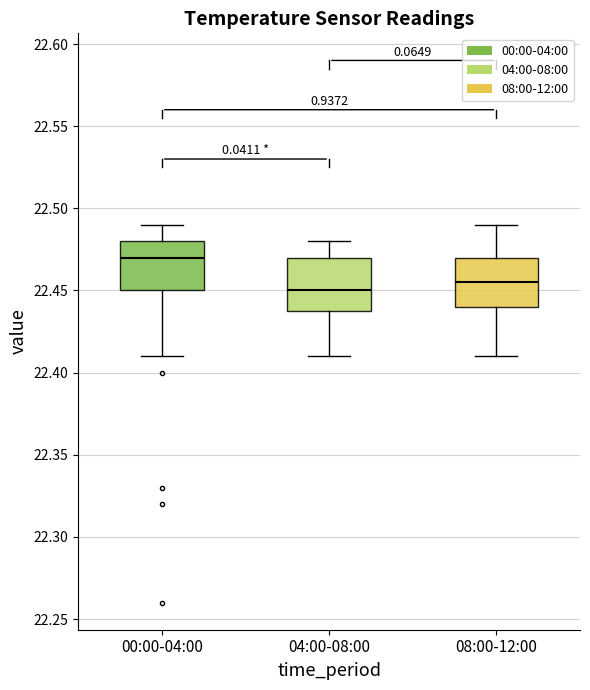

Reading left to right, read every box against the y-axis: the position of its median line, the range the box covers, and the ends of its whiskers. The values are not printed on the chart, so give them approximately, as read against the axis.

00:00-04:00: median 22.470, box 22.450 to 22.480, whiskers 22.410 to 22.490
04:00-08:00: median 22.450, box 22.440 to 22.470, whiskers 22.410 to 22.480
08:00-12:00: median 22.455, box 22.440 to 22.470, whiskers 22.410 to 22.490